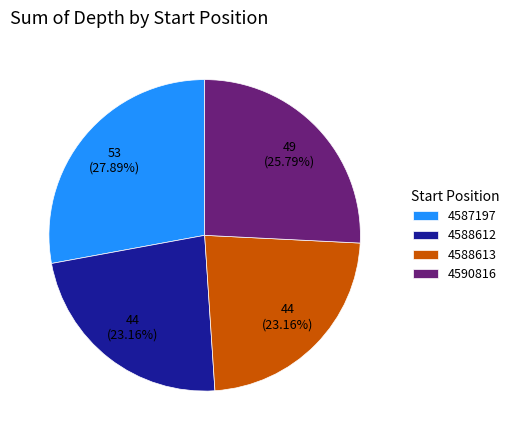

What is the ratio of the value at 4590816 to the value at 4588613?

1.1